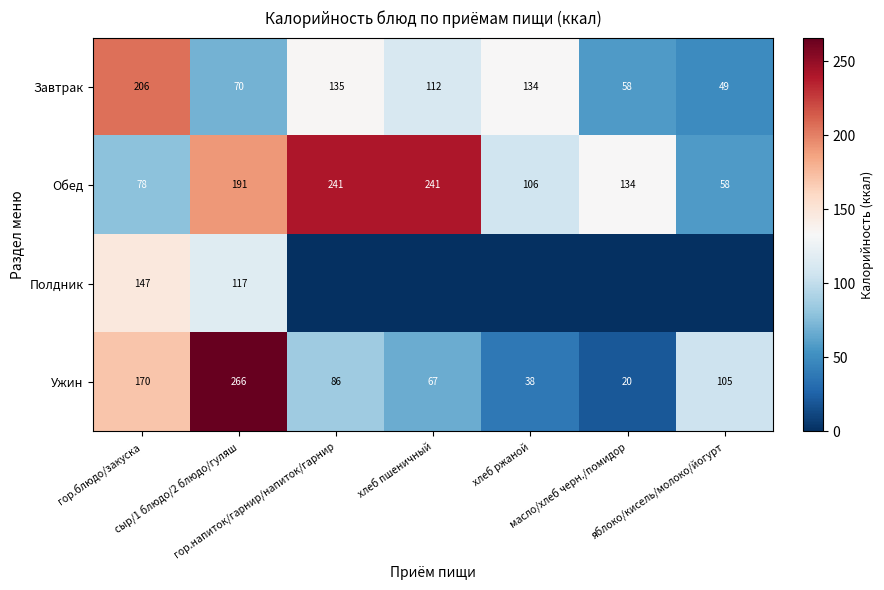

What is the difference between the second highest and second lowest values in the Обед series?

163